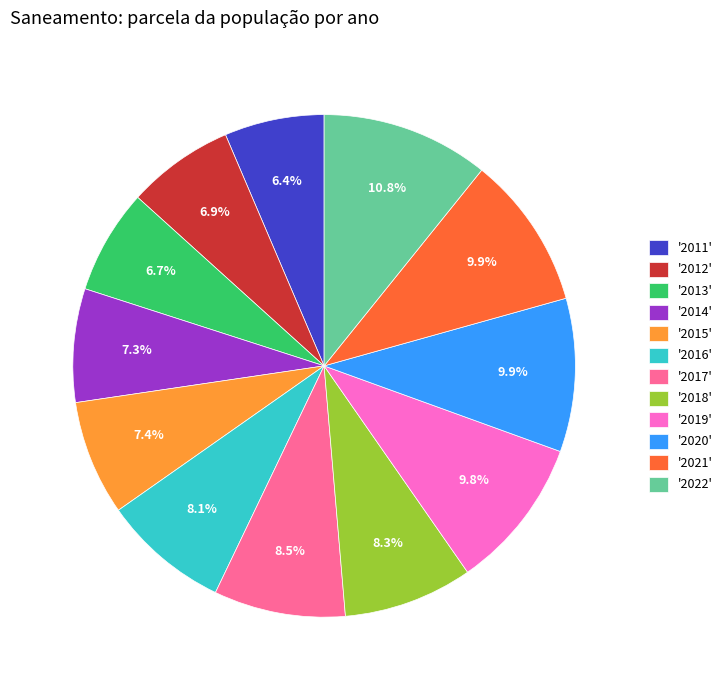

Is there a majority slice in this chart?

No